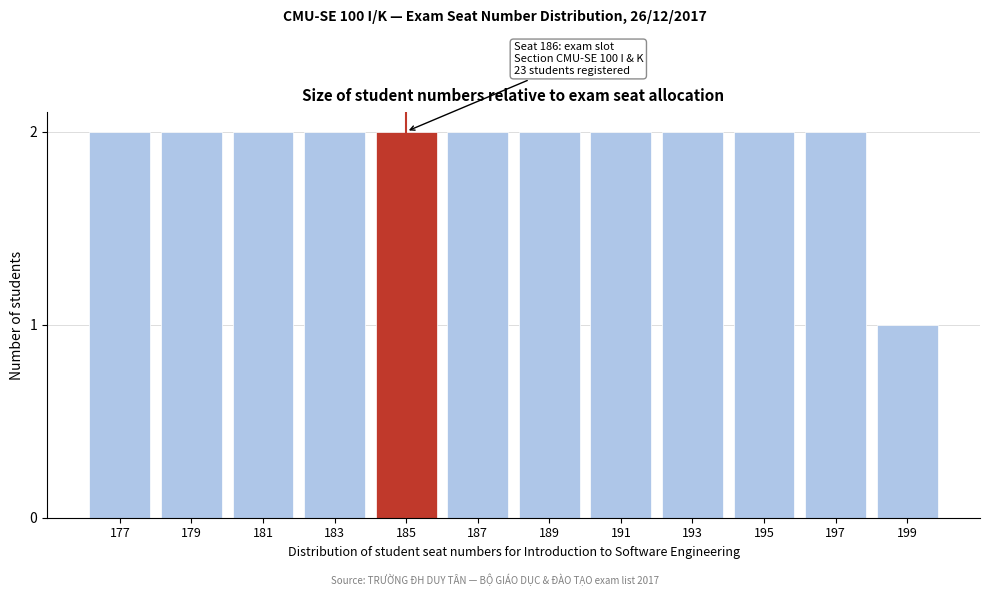

Reading left to right, transcribe all the data shown in this chart.

177=2	179=2	181=2	183=2	185=2	187=2	189=2	191=2	193=2	195=2	197=2	199=1